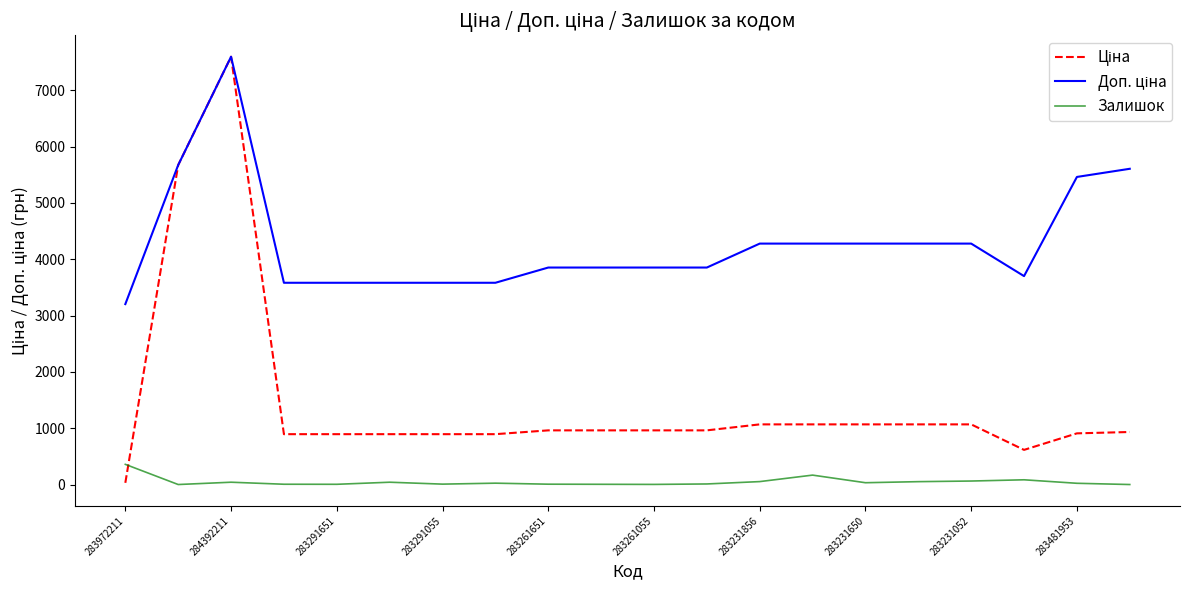

What is the maximum value shown in the chart?

7596.5